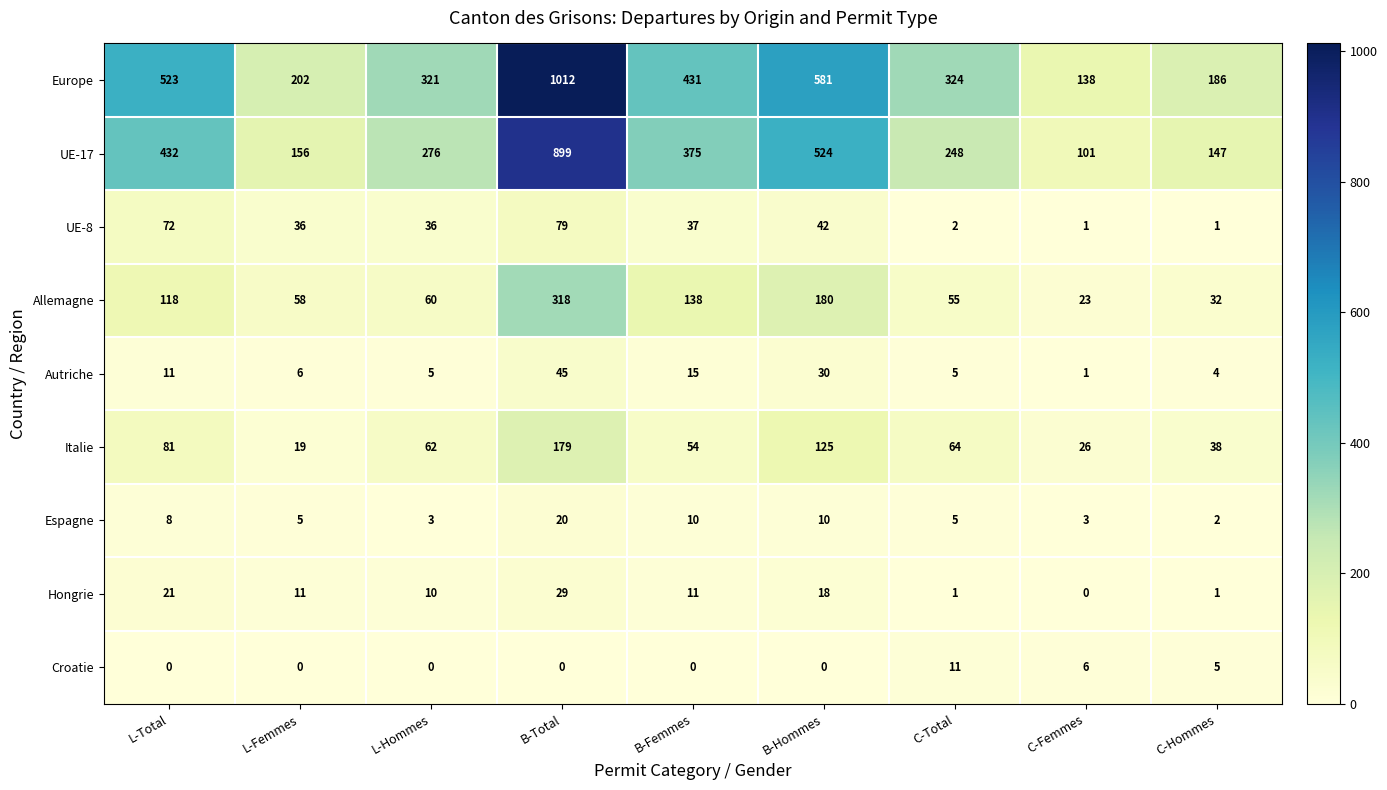

At which label does Allemagne first exceed 60?

L-Total